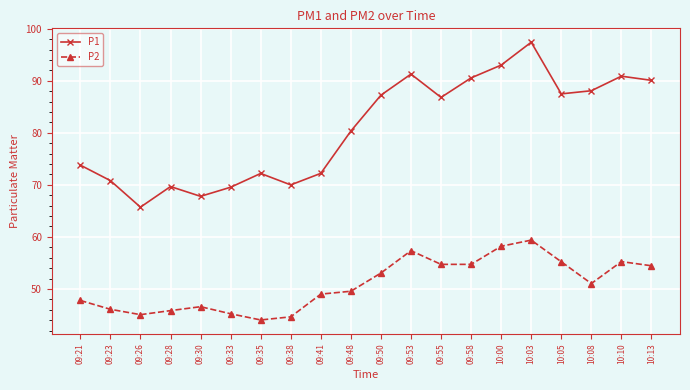

Which series changed the most between 09:28 and 10:00?

P1